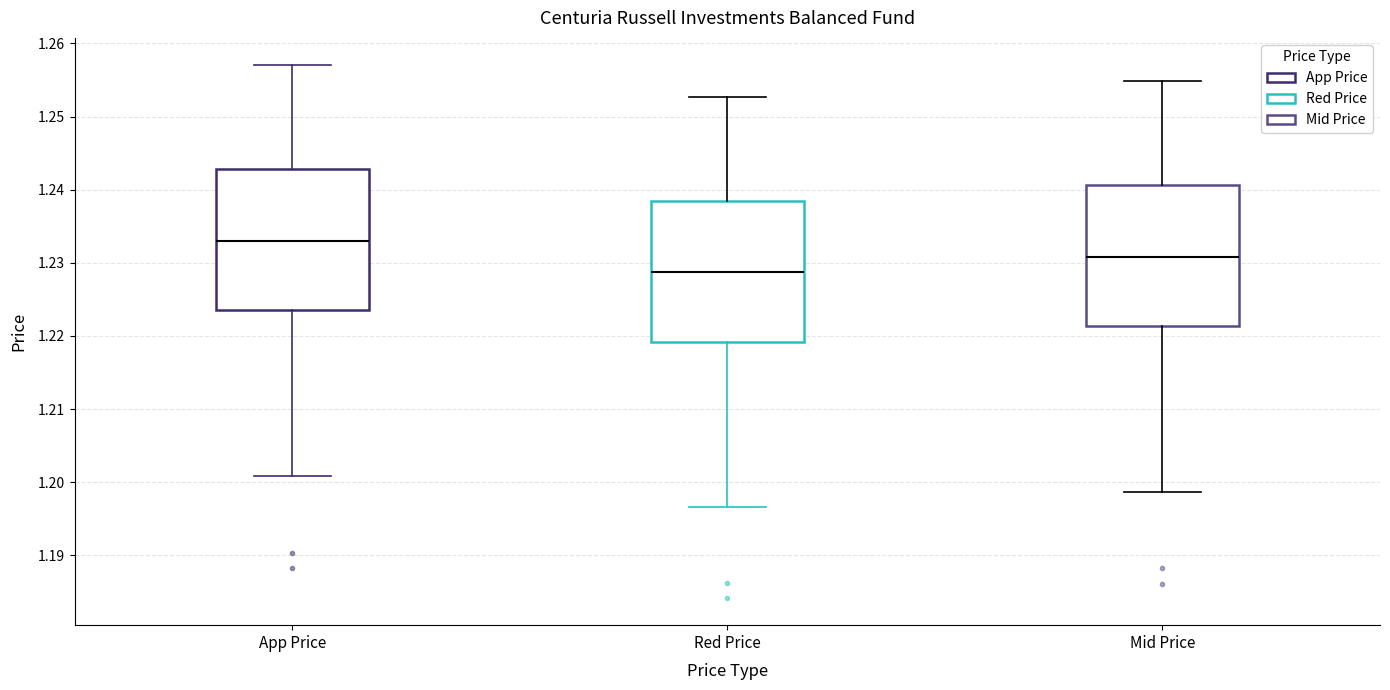

Where does the upper whisker of the box for Mid Price end on the y-axis? The values are not printed on the chart, so give them approximately, as read against the axis.

1.255